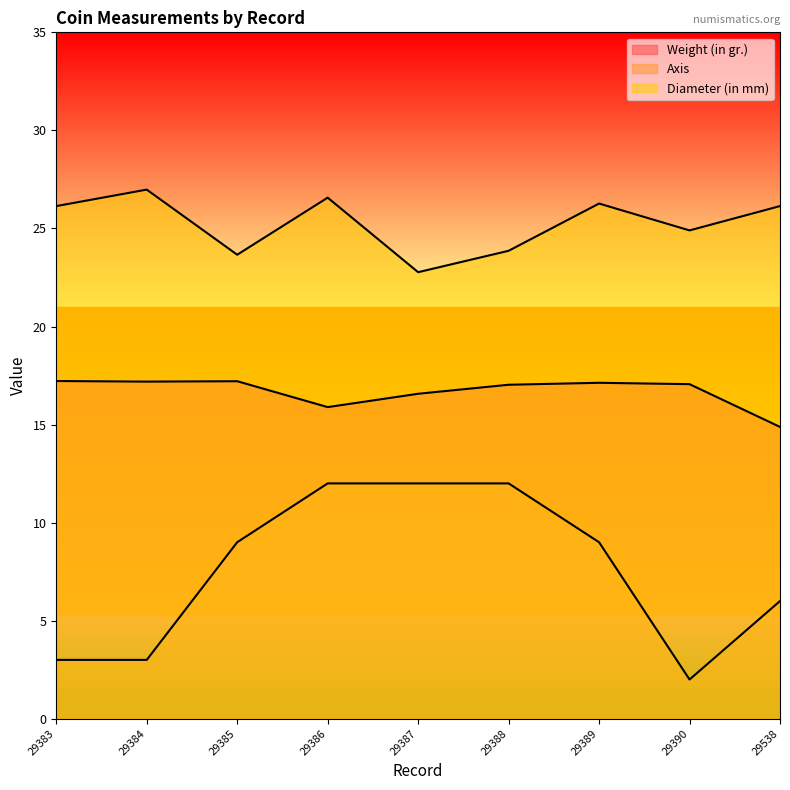

True or false: Axis and Diameter (in mm) intersect in this chart.

False